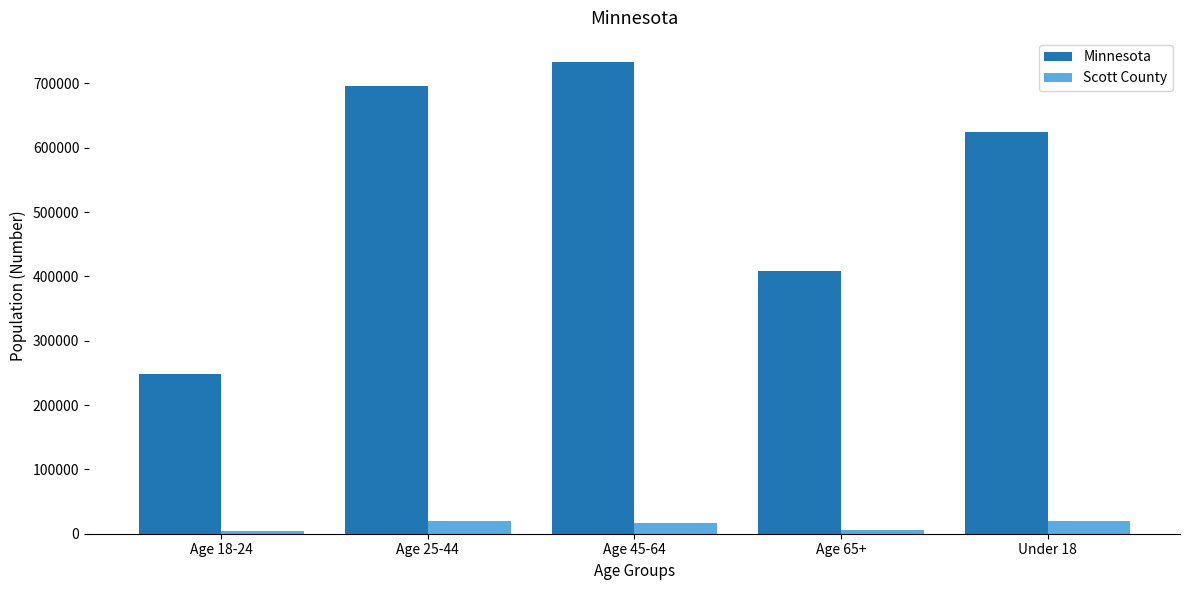

Rank the series at Age 25-44 from lowest to highest value.

Scott County, Minnesota